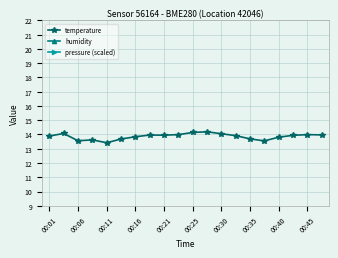

The value of temperature at 00:30 is 14.1. True or false?

True